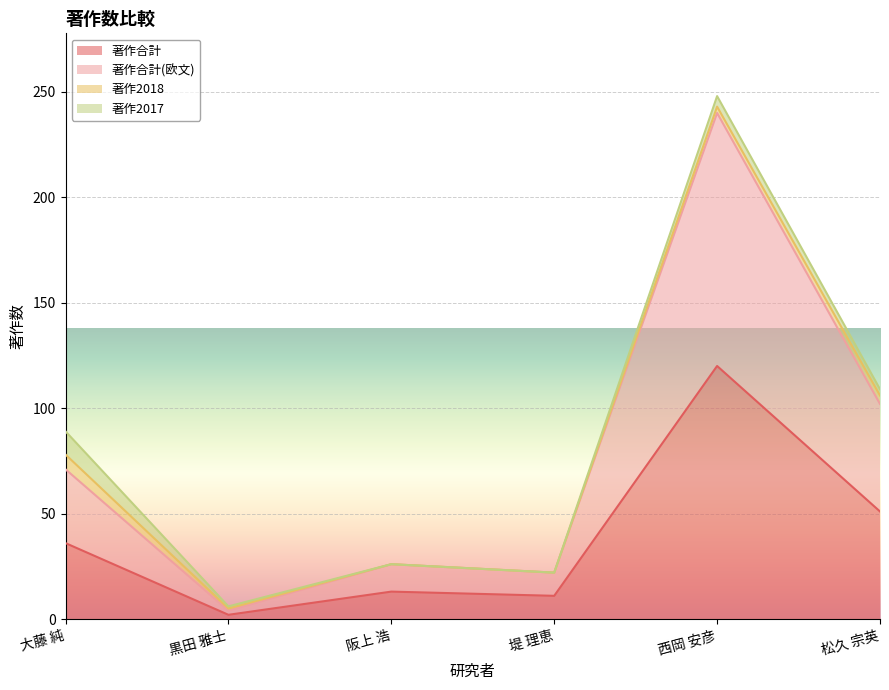

At which label does 著作合計 reach its minimum?

黒田 雅士